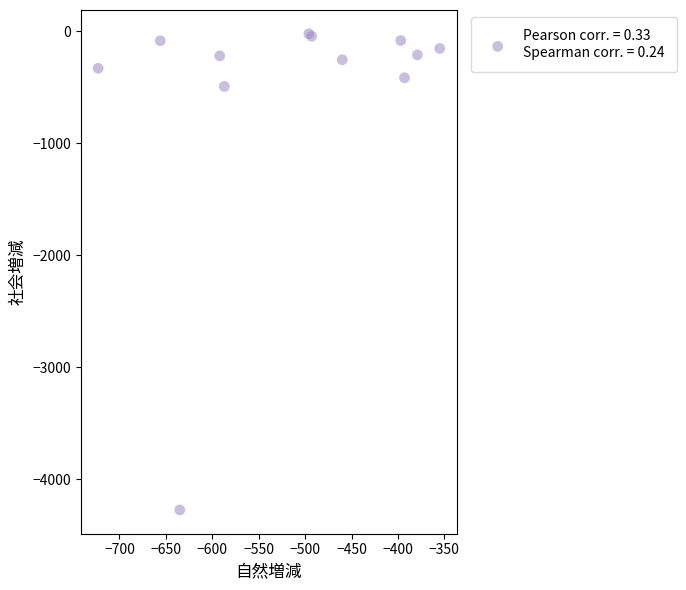

What Y value in the scatter plot is closest to -2149?

-492